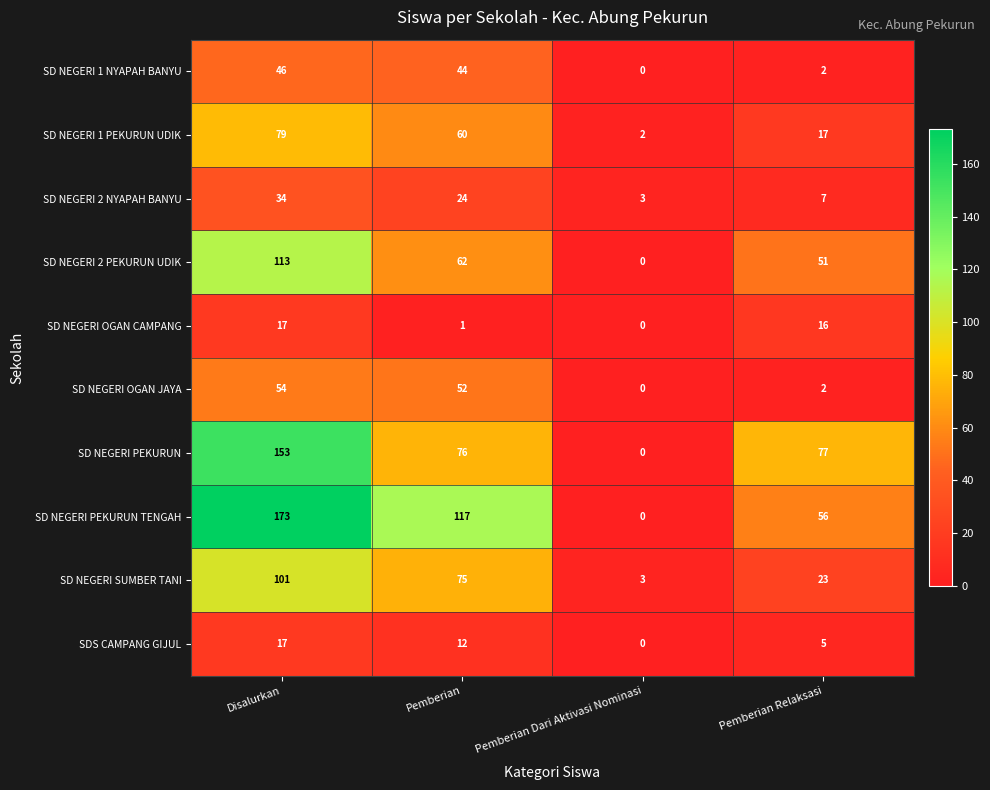

Between Pemberian Dari Aktivasi Nominasi and Pemberian Relaksasi, which series saw the biggest shift?

SD NEGERI PEKURUN